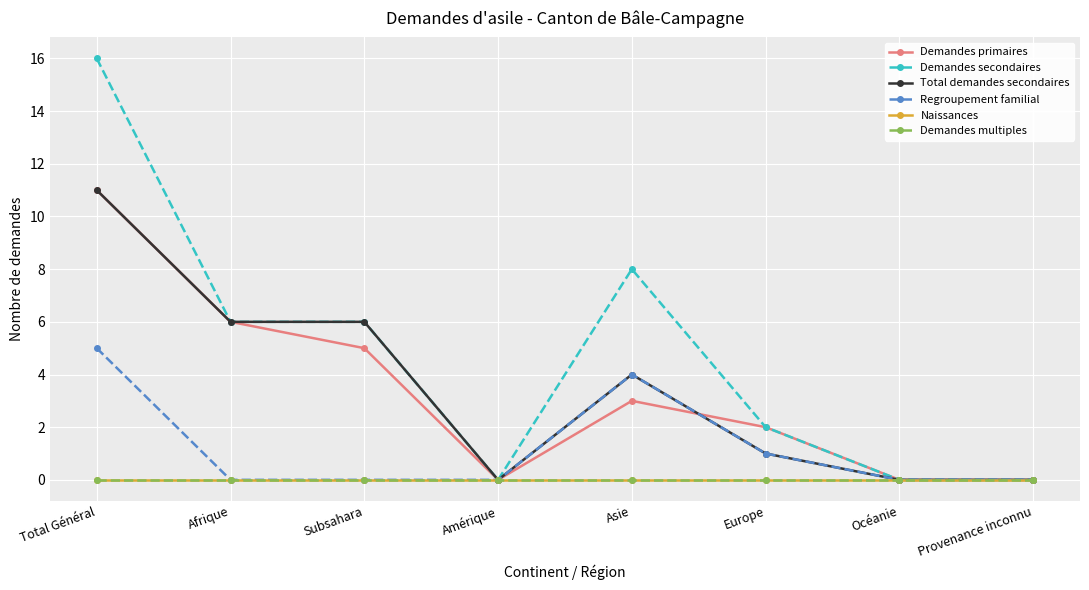

Which has a higher value, Subsahara or Total Général?

Total Général